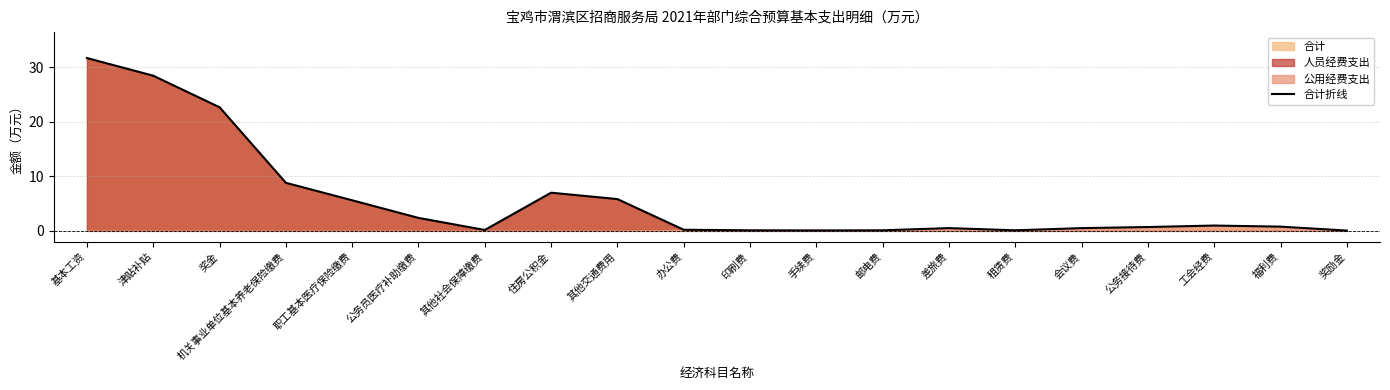

How many data points does each series have?

20